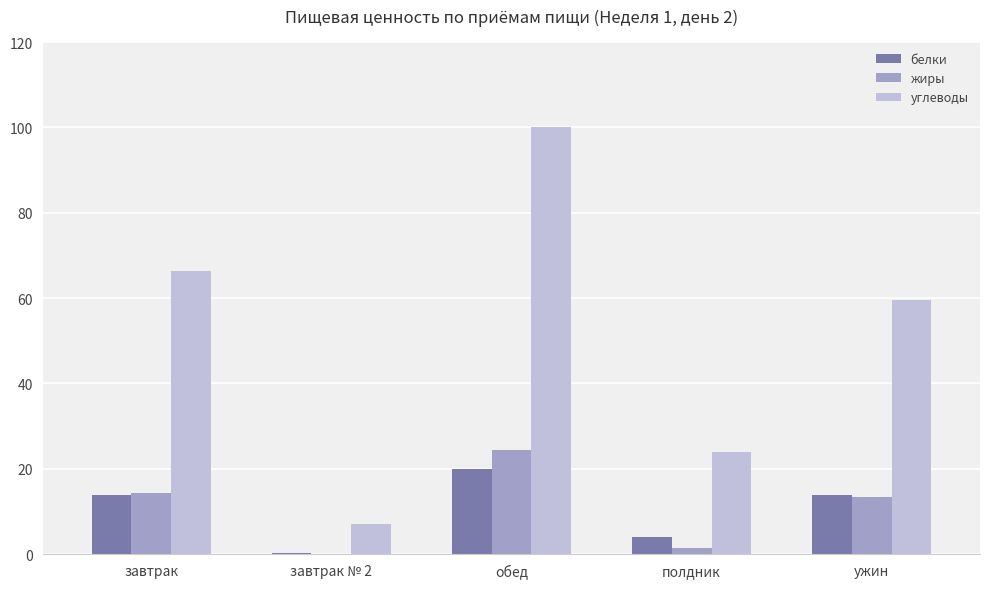

What is the total value across all series at ужин?

86.9